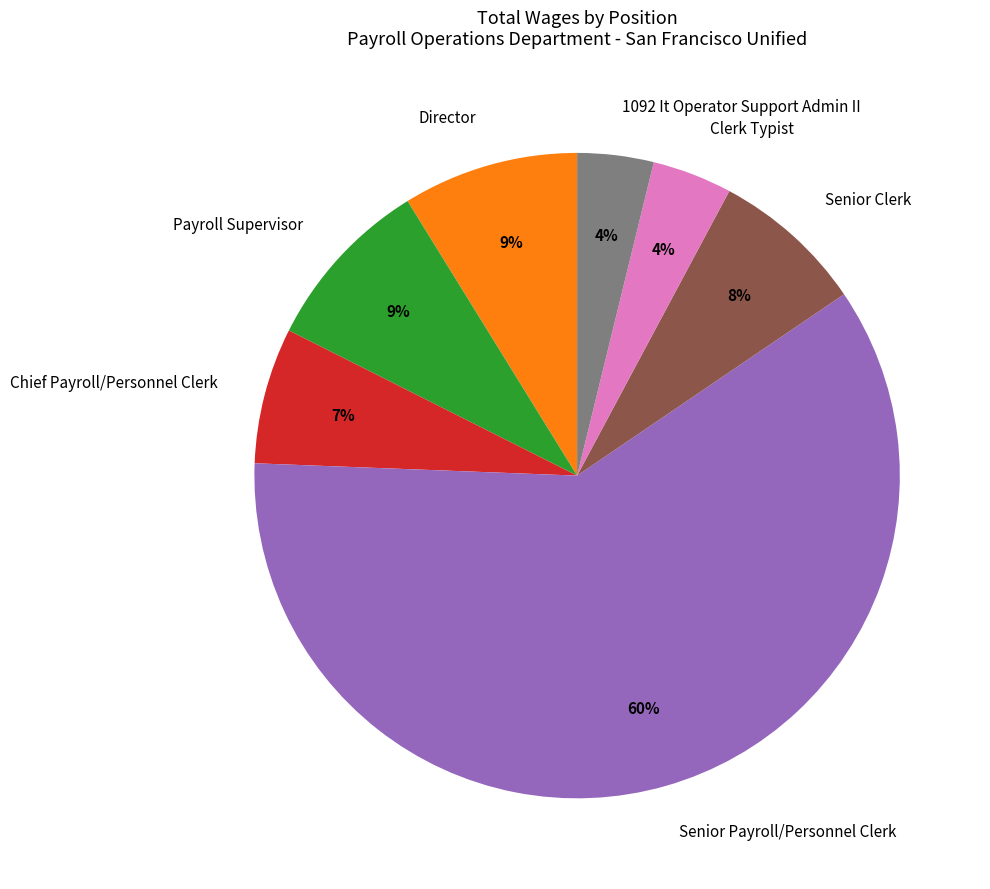

True or false: Chief Payroll/Personnel Clerk accounts for 7% of the total.

True